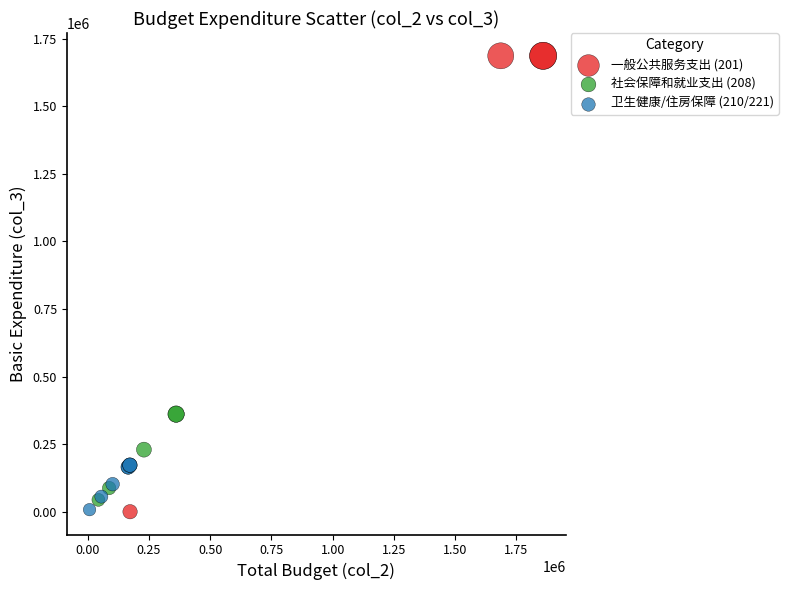

Which series contains the highest Y value?

一般公共服务支出 (201)